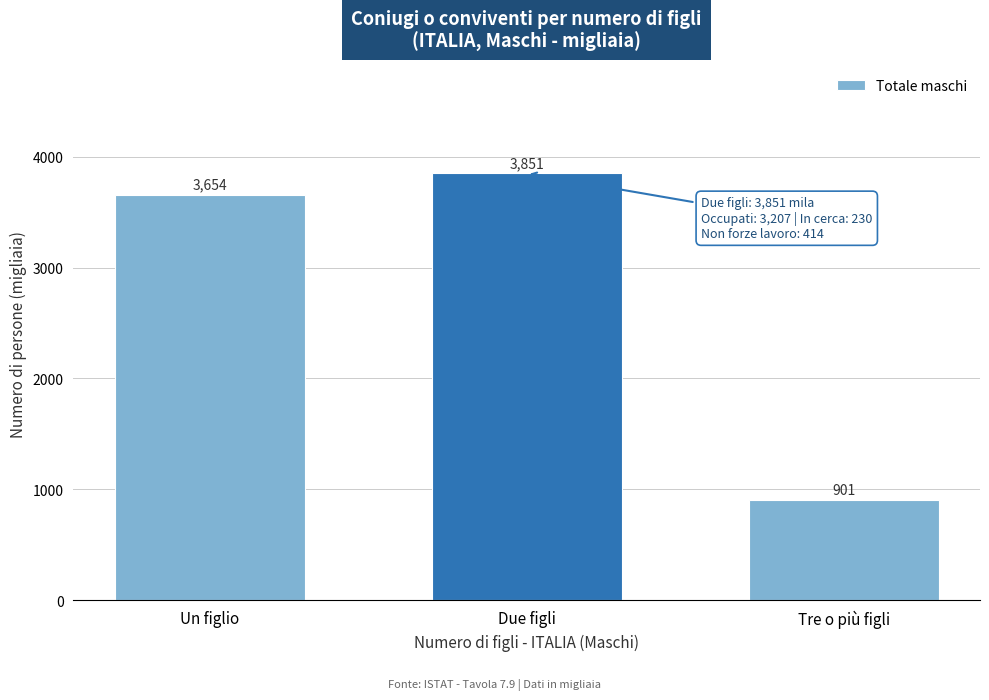

At which label is the value closest to 2375?

Un figlio